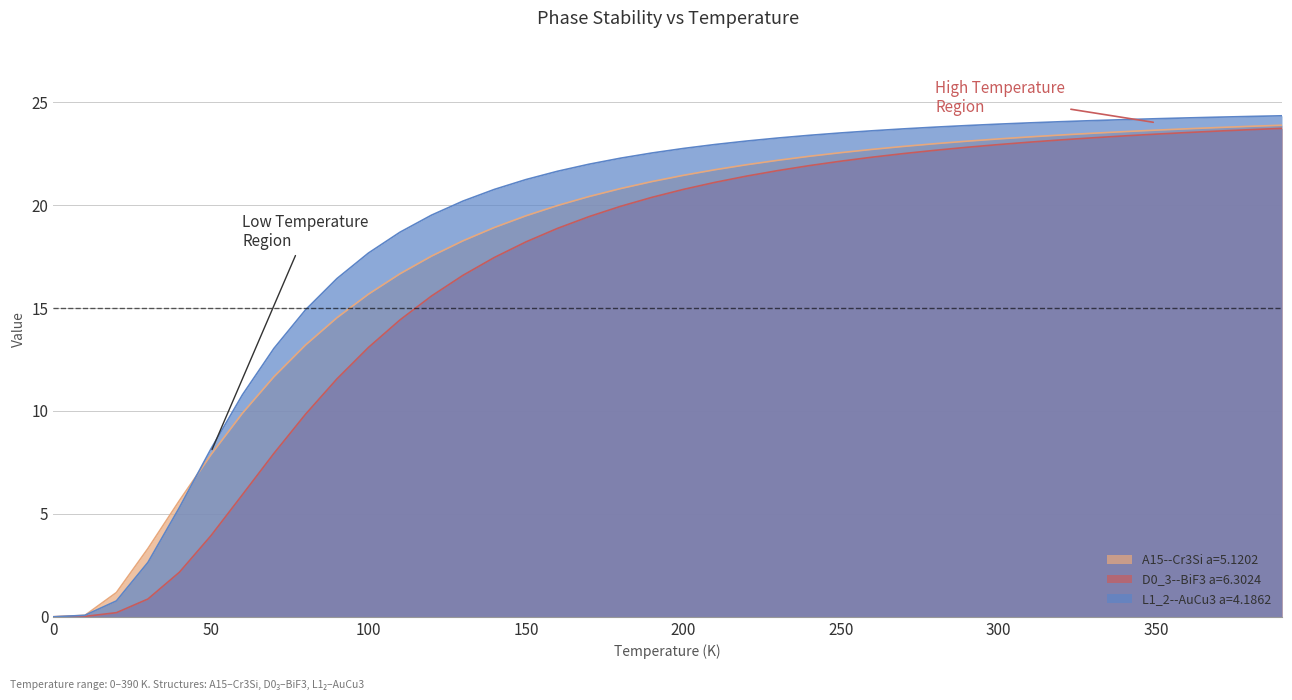

Rank the series at 210.0 from highest to lowest value.

L1_2--AuCu3 a=4.1862, A15--Cr3Si a=5.1202, D0_3--BiF3 a=6.3024